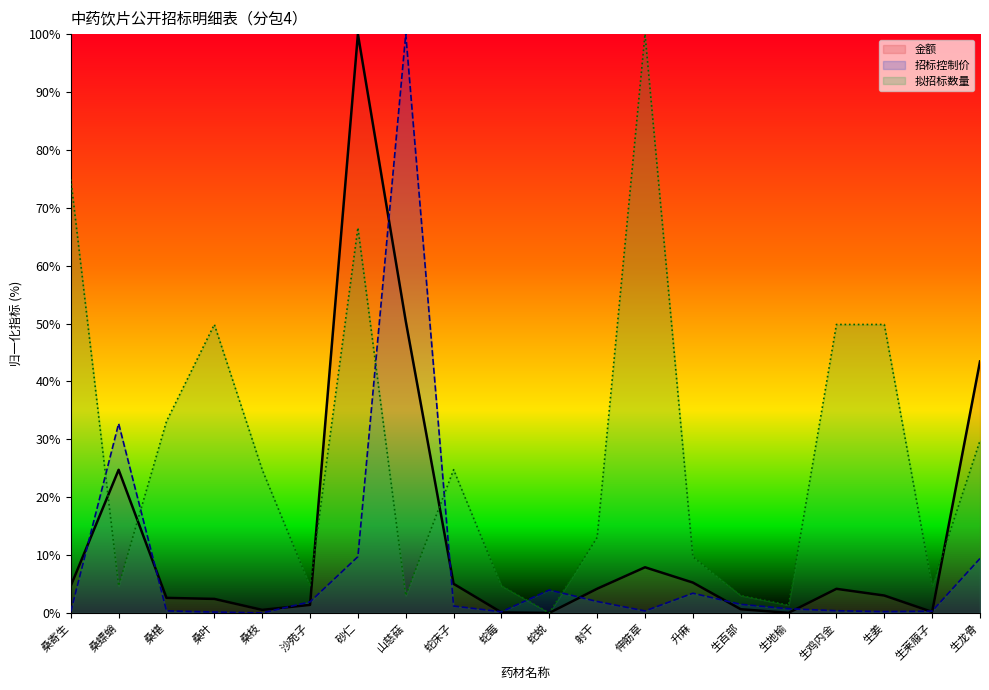

At which category is the sum across all series the highest?

砂仁